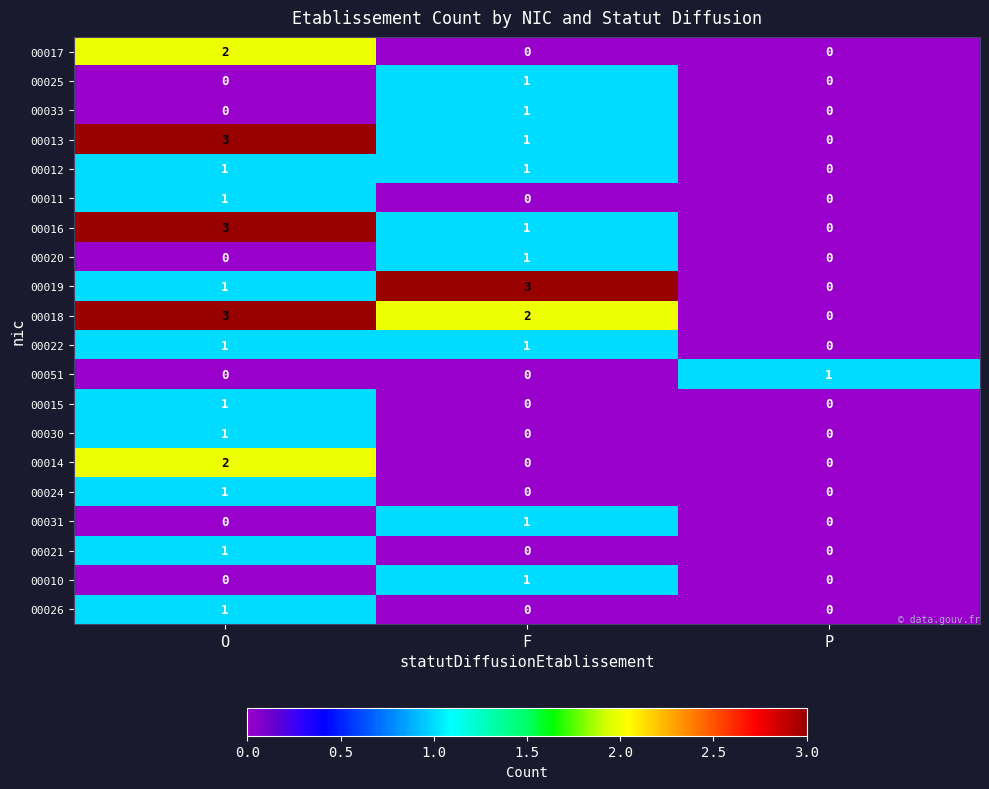

Which series has the largest total across all categories?

00018